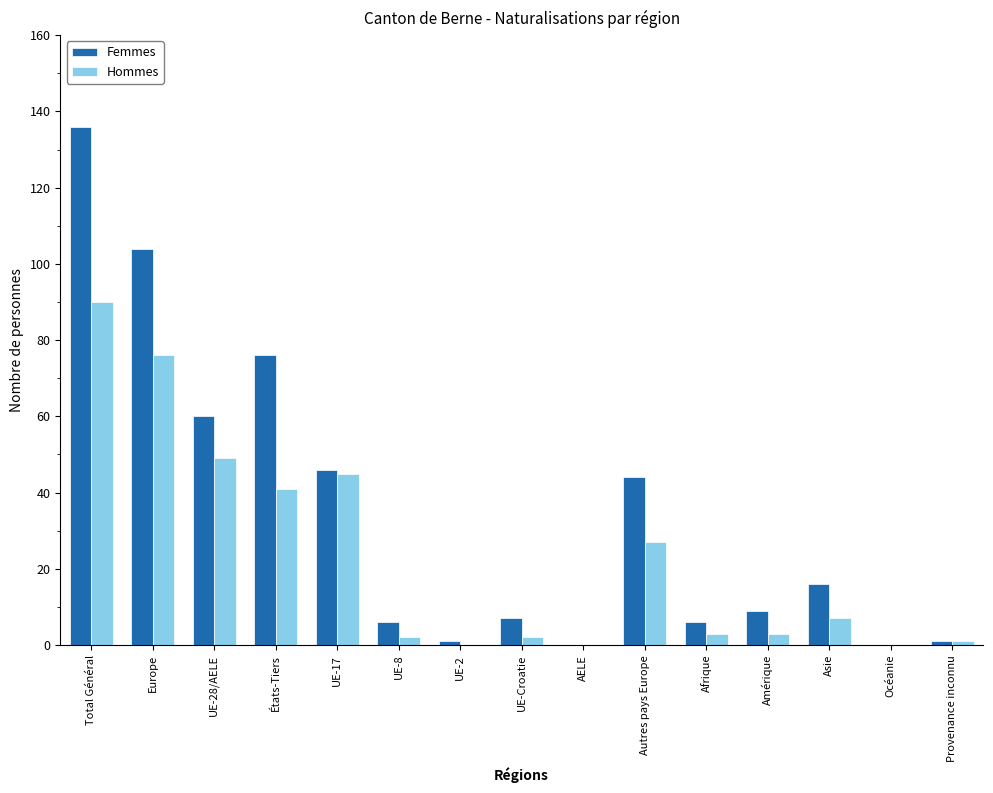

Is it true that Femmes equals 60 at UE-28/AELE?

True